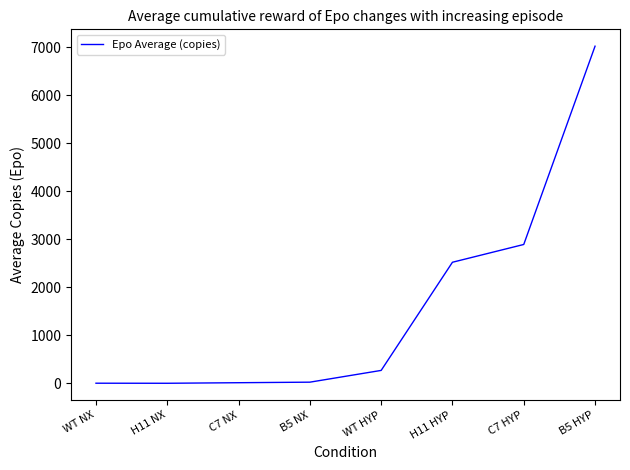

The value at B5 HYP is 7026.0. True or false?

True